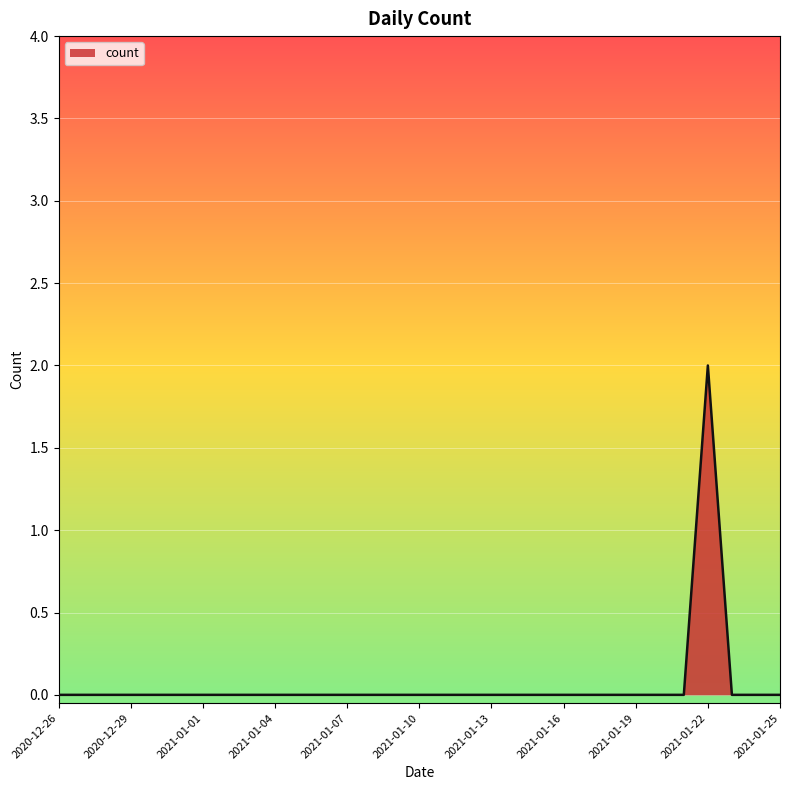

List the labels in order of value, smallest first.

2020-12-26, 2020-12-27, 2020-12-28, 2020-12-29, 2020-12-30, 2020-12-31, 2021-01-01, 2021-01-02, 2021-01-03, 2021-01-04, 2021-01-05, 2021-01-06, 2021-01-07, 2021-01-08, 2021-01-09, 2021-01-10, 2021-01-11, 2021-01-12, 2021-01-13, 2021-01-14, 2021-01-15, 2021-01-16, 2021-01-17, 2021-01-18, 2021-01-19, 2021-01-20, 2021-01-21, 2021-01-23, 2021-01-24, 2021-01-25, 2021-01-22